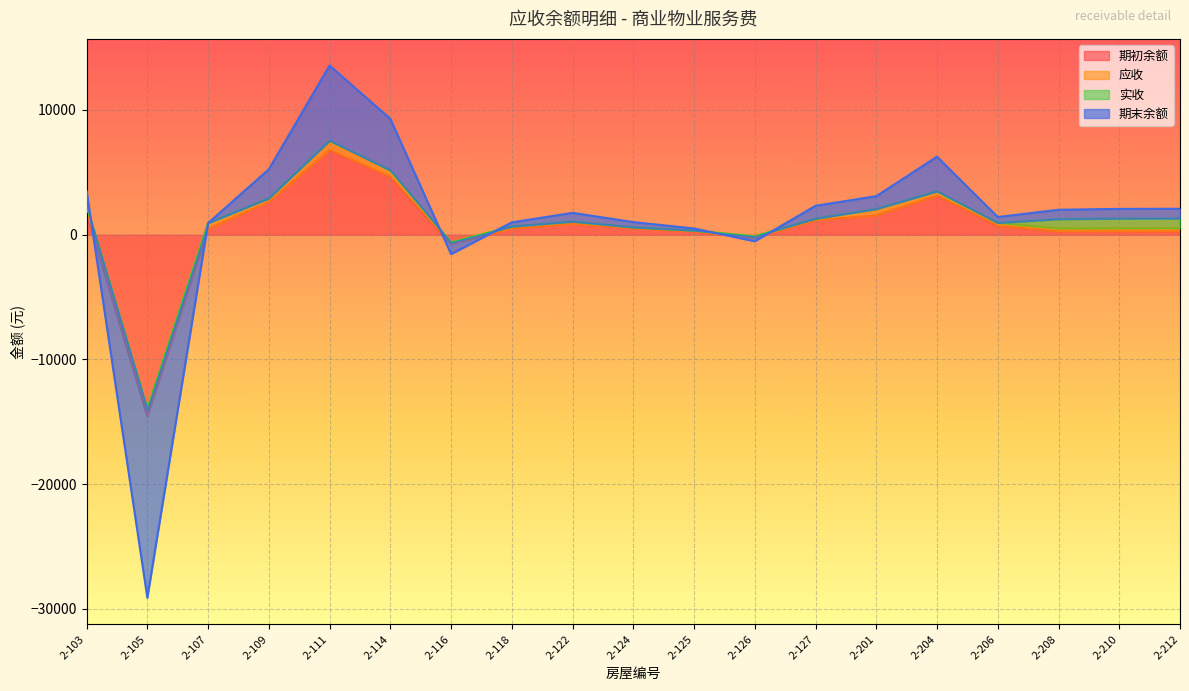

How many data points in 期末余额 are less than 1999?

9